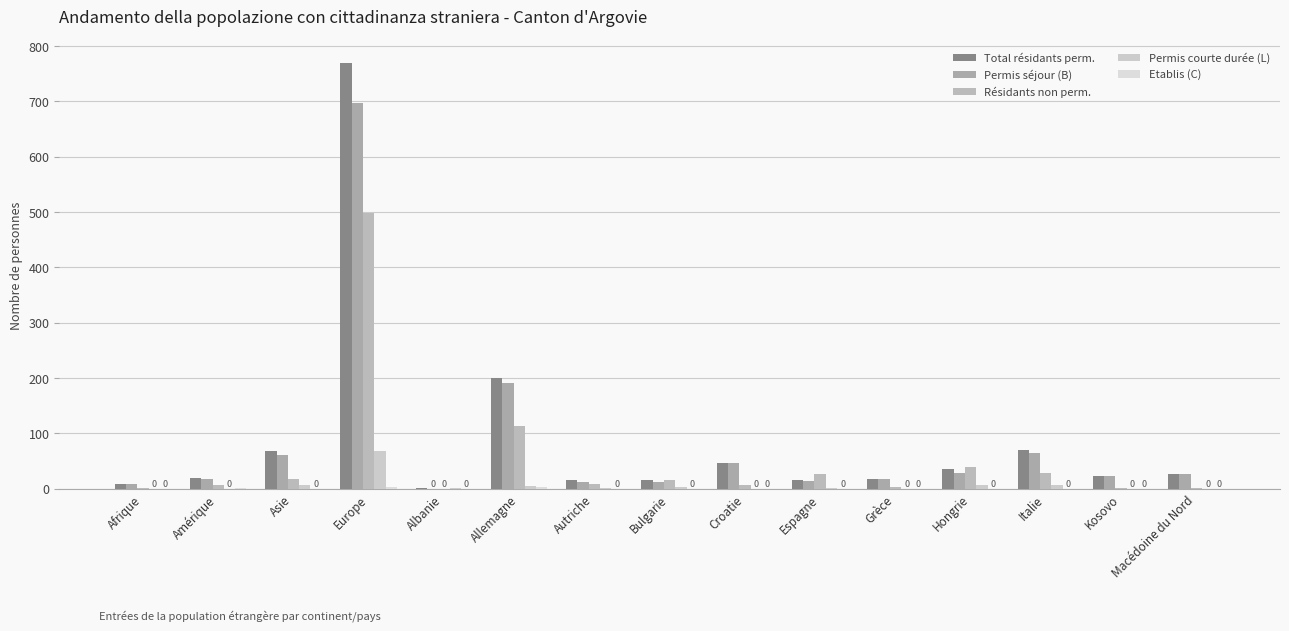

What is the maximum value for Permis courte durée (L)?

68